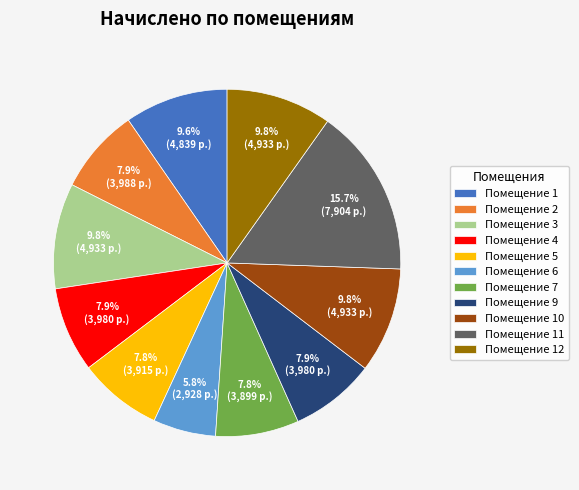

Approximately how many times larger is the value at Помещение 3 compared to Помещение 2?

1.2